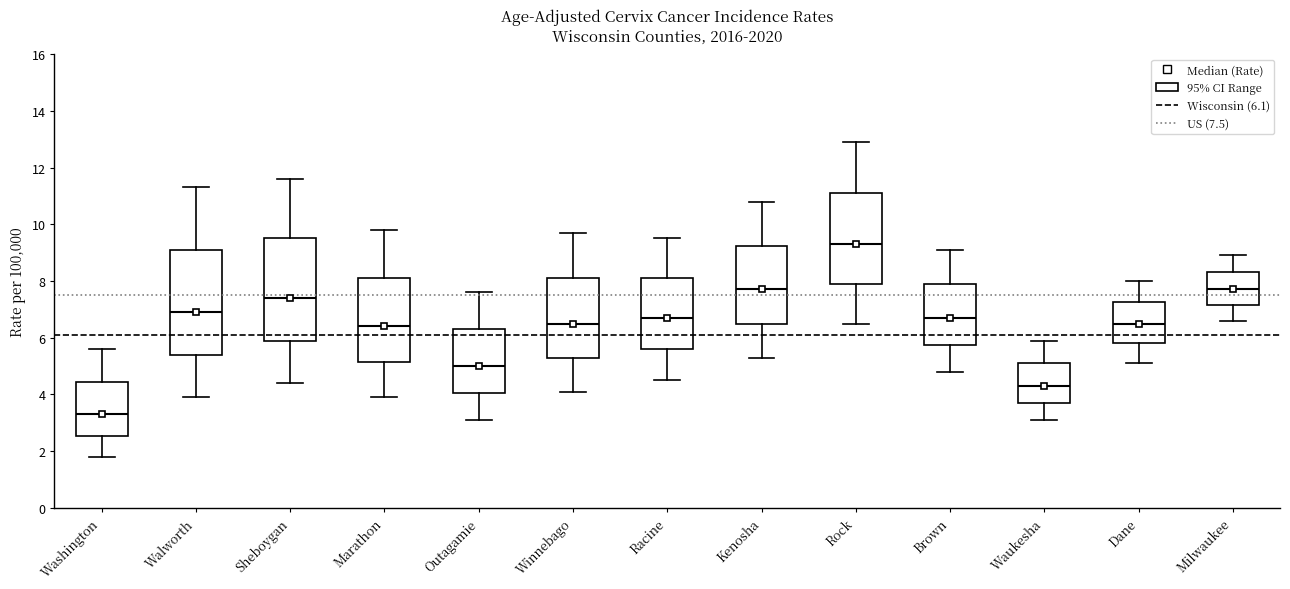

Which box has the lowest median line?

Washington